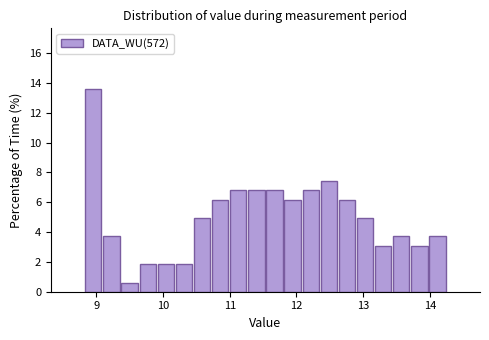

Read against the x-axis, roughly where is the centre of the tallest bar?

9.0